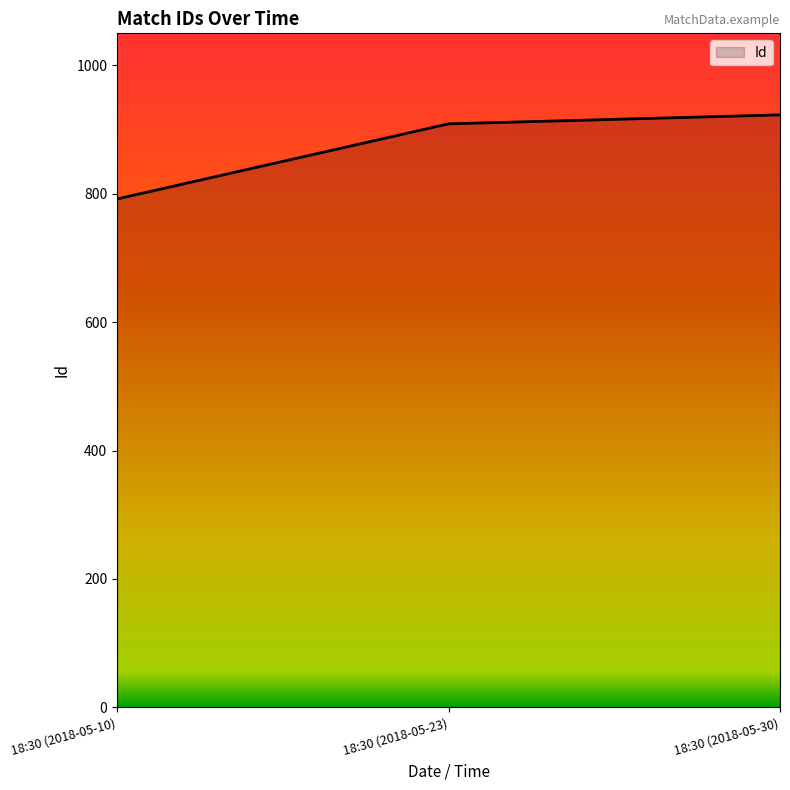

Rank the categories by value from lowest to highest.

18:30 (2018-05-10), 18:30 (2018-05-23), 18:30 (2018-05-30)